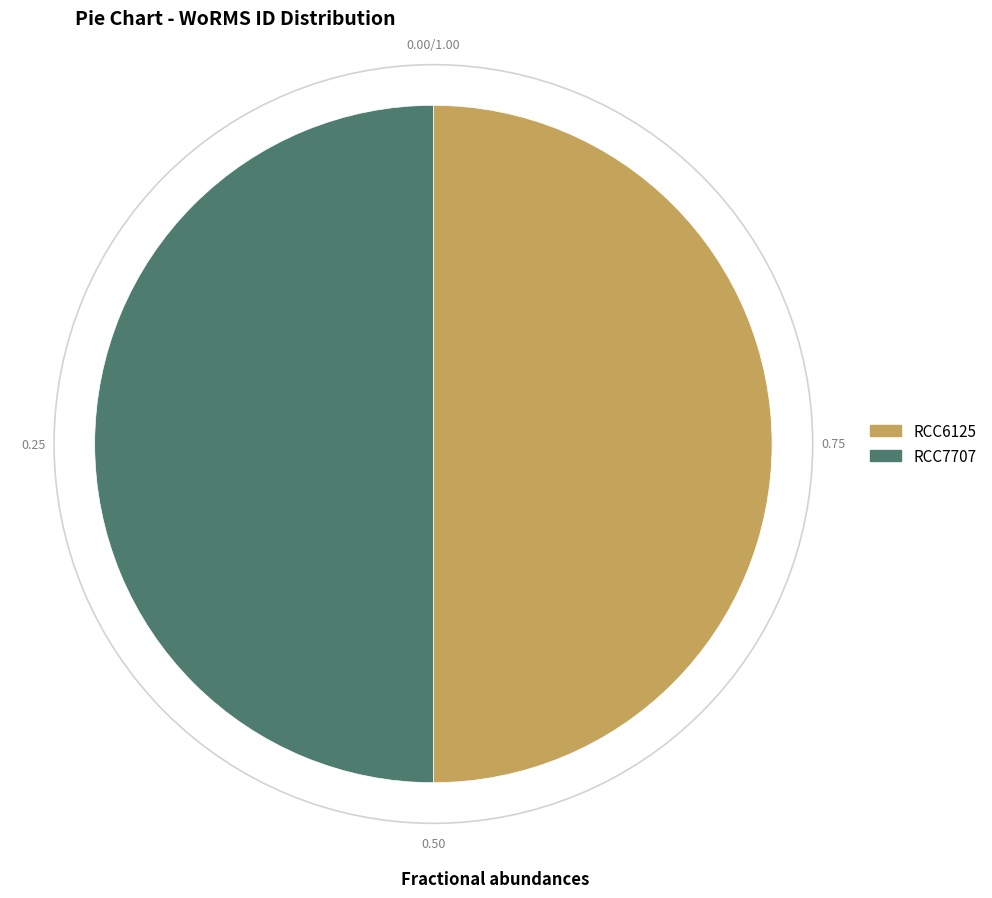

Combined, do RCC6125 and RCC7707 account for over 50%?

Yes